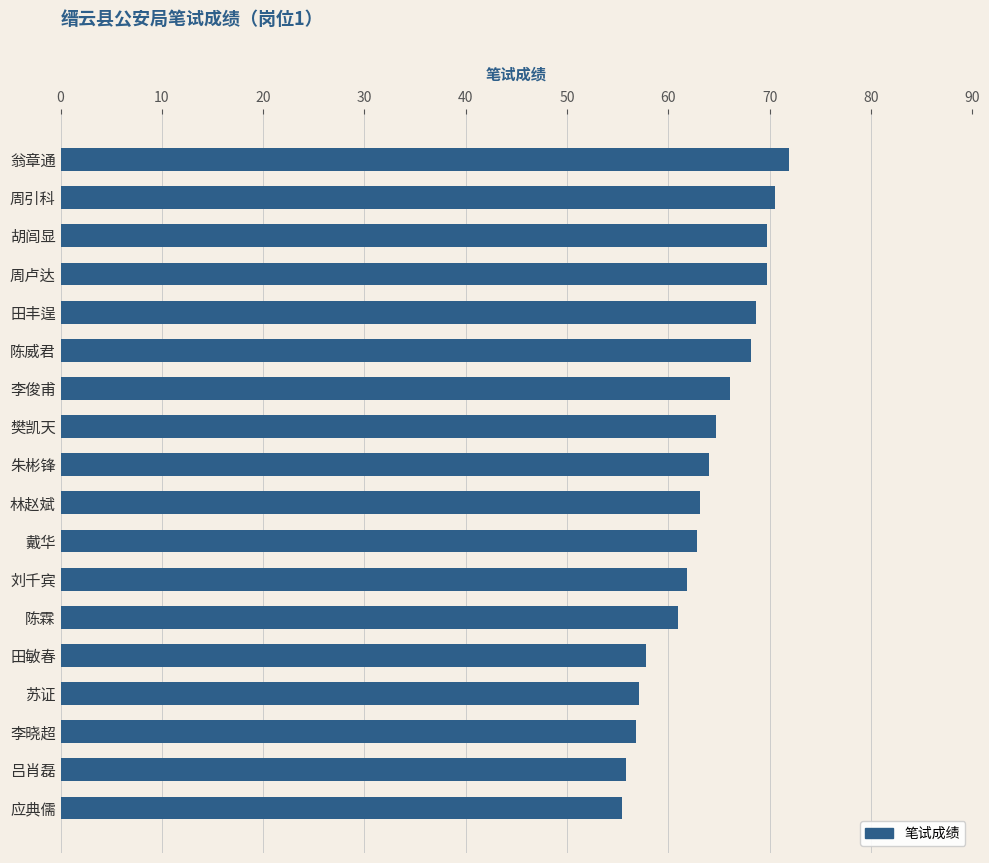

What is the sum of the values at 应典儒 and 林赵斌?

118.5